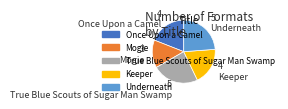

What is the ratio of the value at Once Upon a Camel to the value at True Blue Scouts of Sugar Man Swamp?

0.8